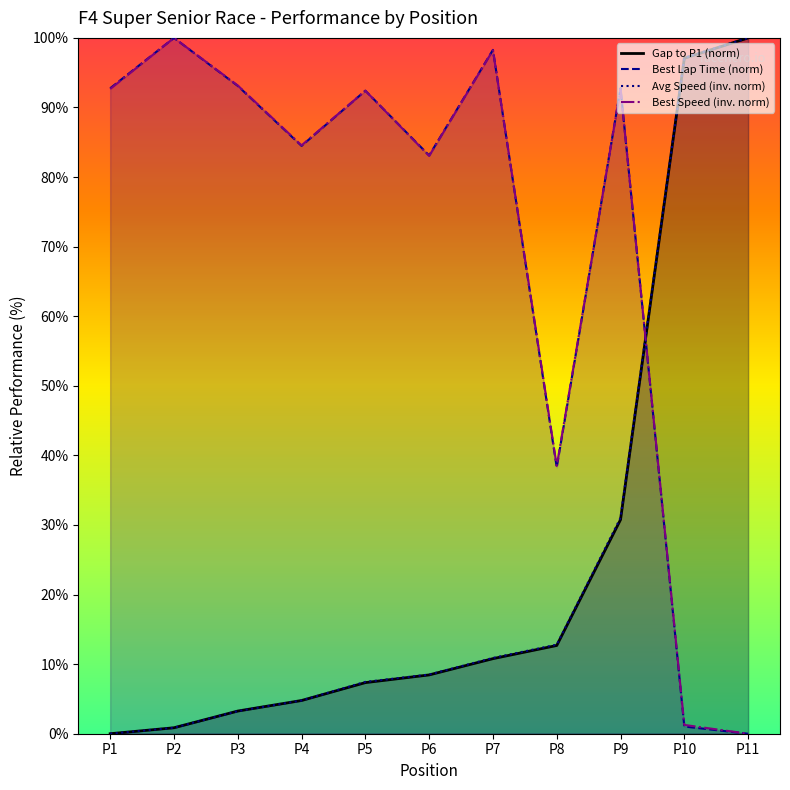

True or false: Gap to P1 (norm) has more than 1 points higher than both neighbors.

False